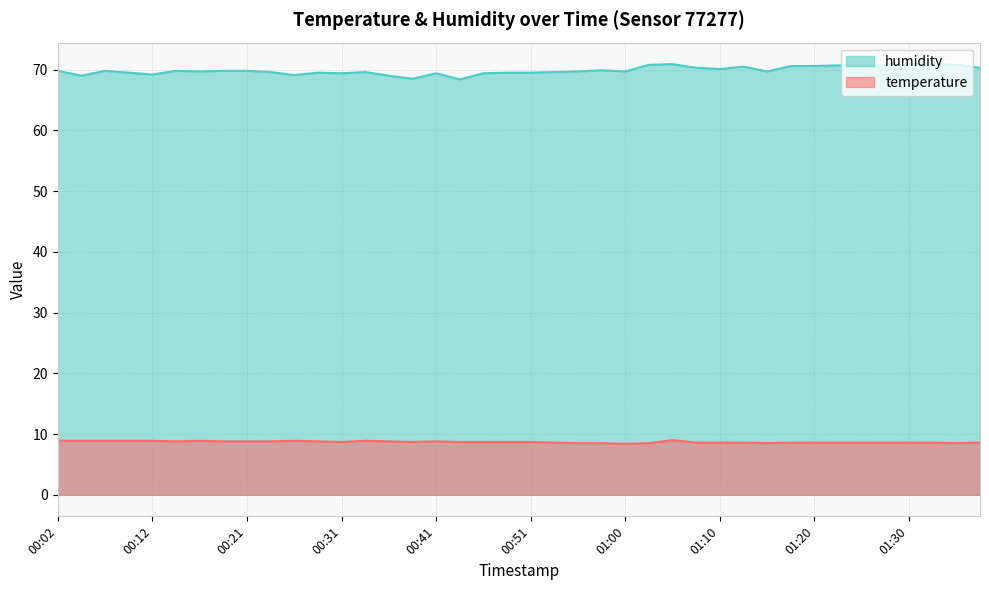

At which label is temperature closest to 8?

01:00